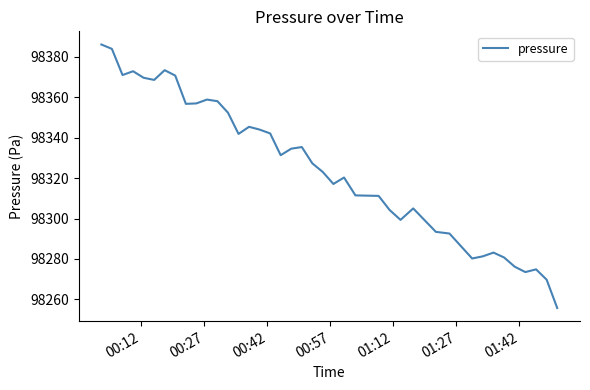

What is the minimum value shown in the chart?

98255.8